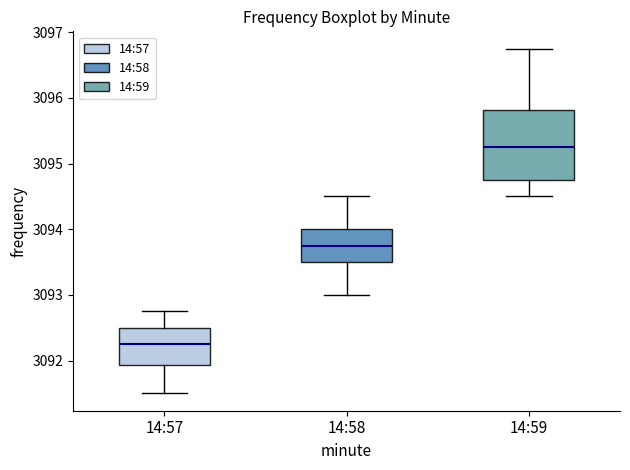

Reading left to right, read every box against the y-axis: the position of its median line, the range the box covers, and the ends of its whiskers. The values are not printed on the chart, so give them approximately, as read against the axis.

14:57: median 3092.3, box 3091.9 to 3092.5, whiskers 3091.5 to 3092.8
14:58: median 3093.8, box 3093.5 to 3094.0, whiskers 3093.0 to 3094.5
14:59: median 3095.3, box 3094.8 to 3095.8, whiskers 3094.5 to 3096.8